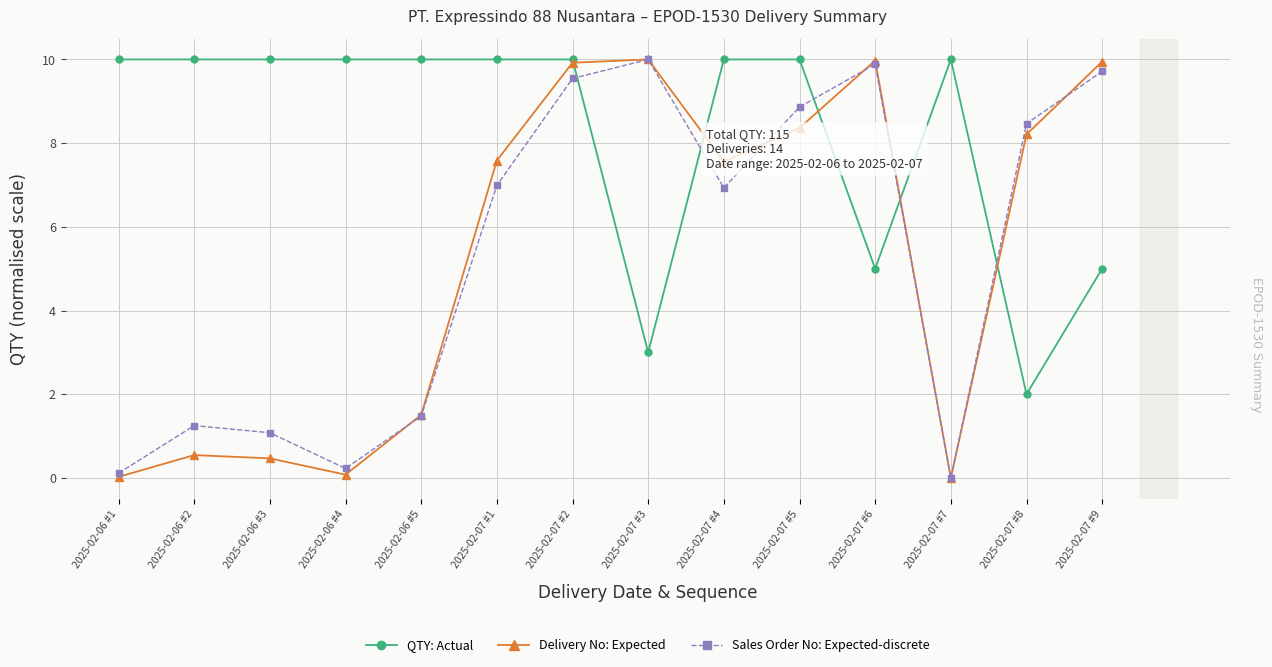

What is the difference between the highest and lowest values at 2025-02-07 #6?

5.0